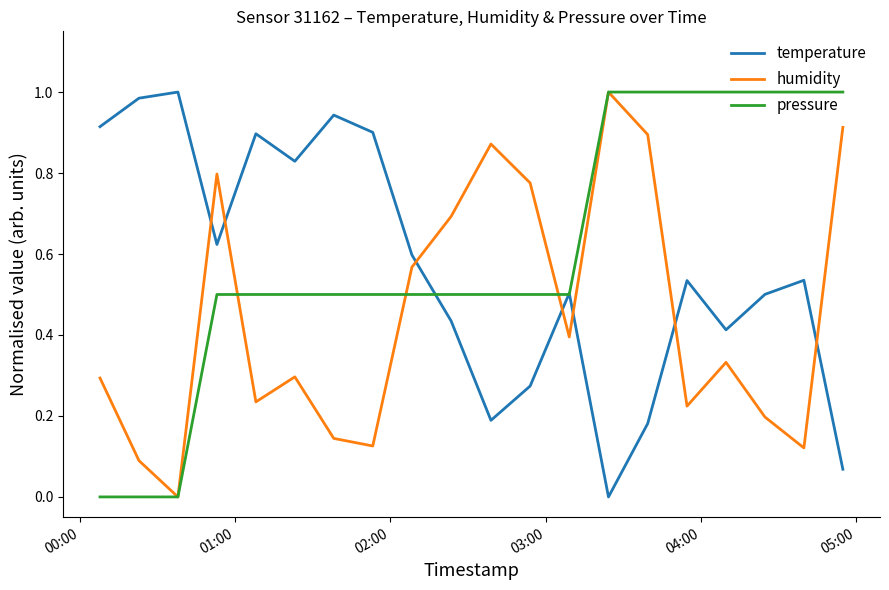

How many times do temperature and humidity cross each other?

7